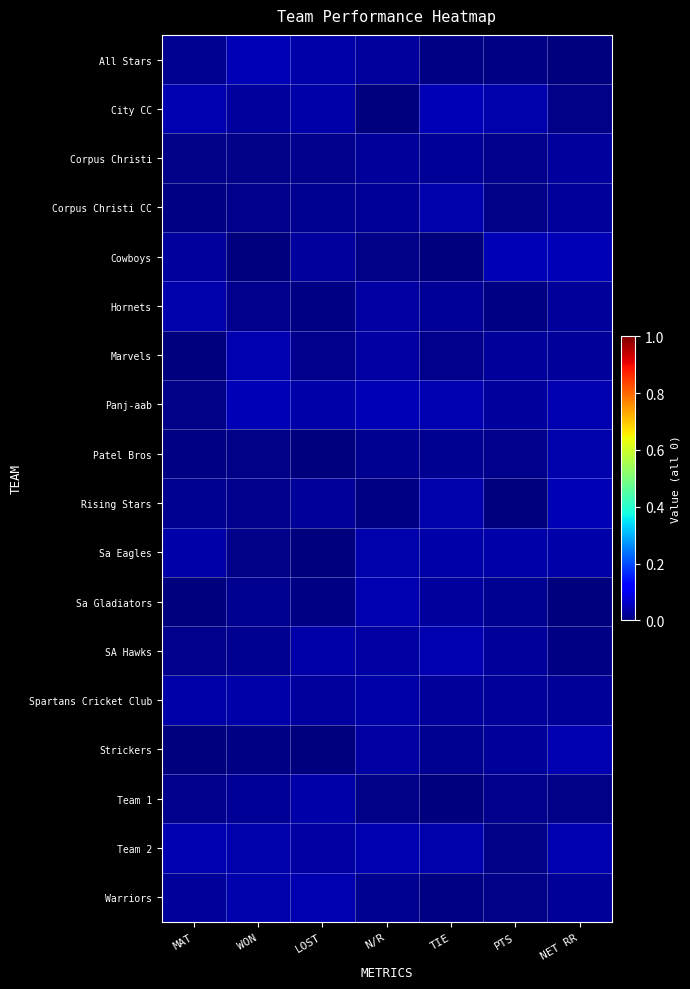

Which has a higher value, NET RR or MAT?

MAT